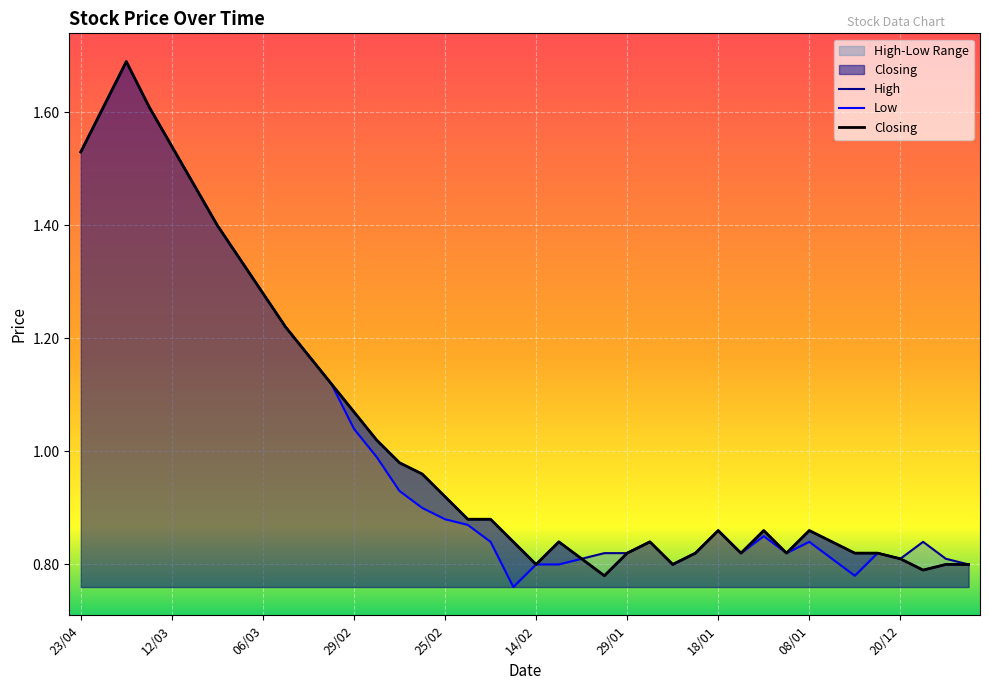

Is the value of High at 26/02 greater than the value of Low at 23/04?

No